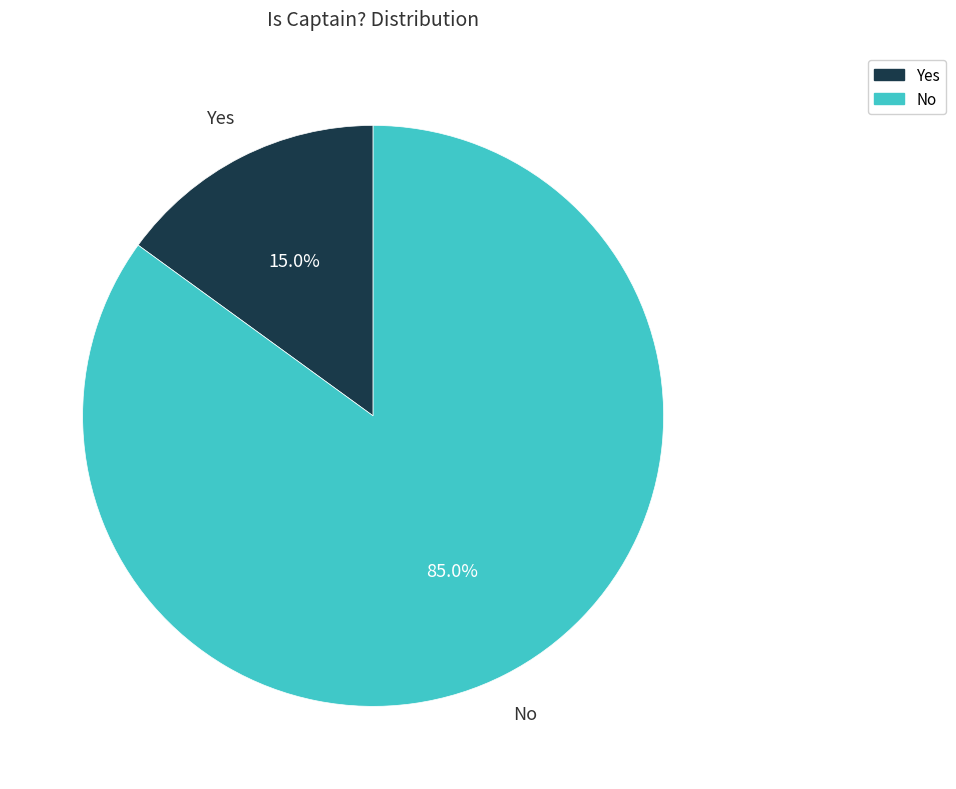

How many segments does this pie chart have?

2